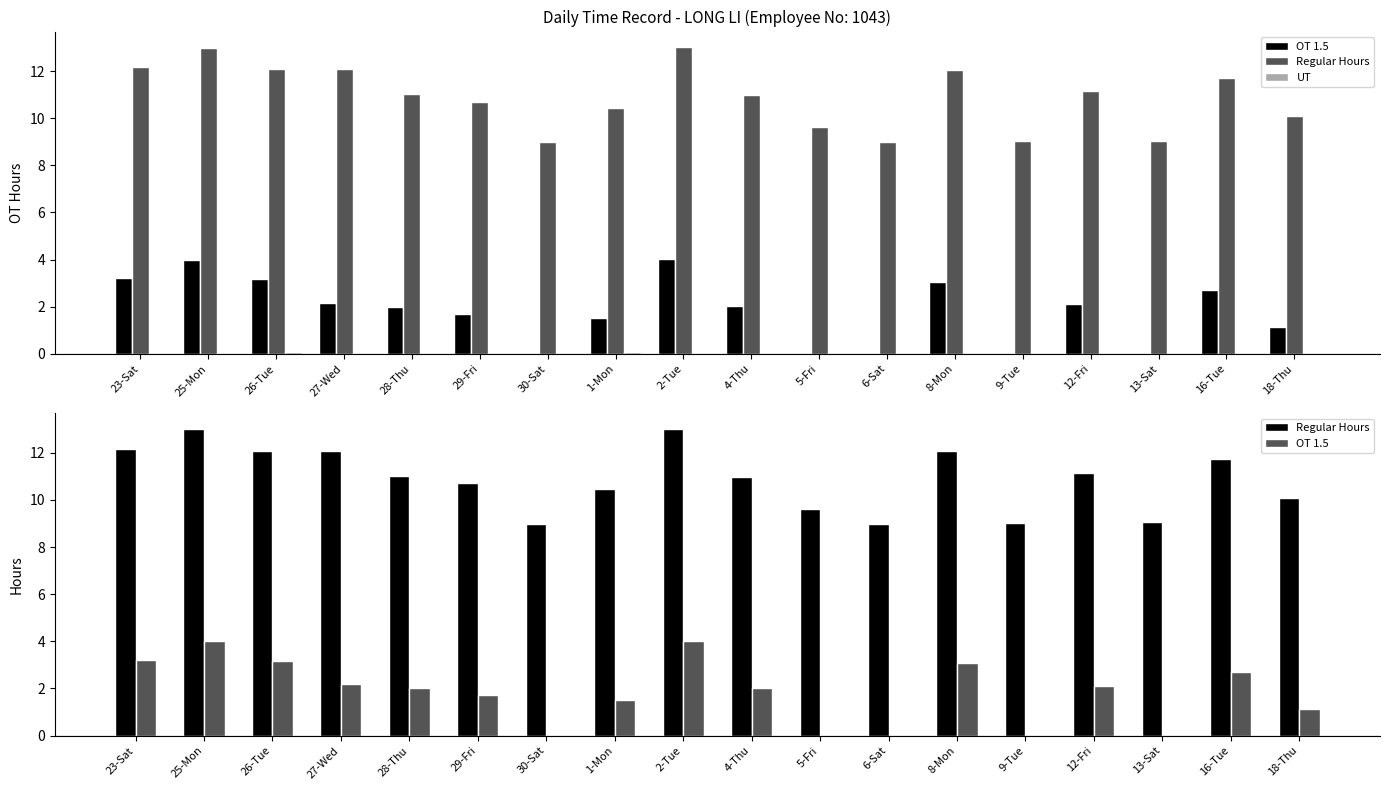

At which category does the chart reach its minimum across all series?

30-Sat